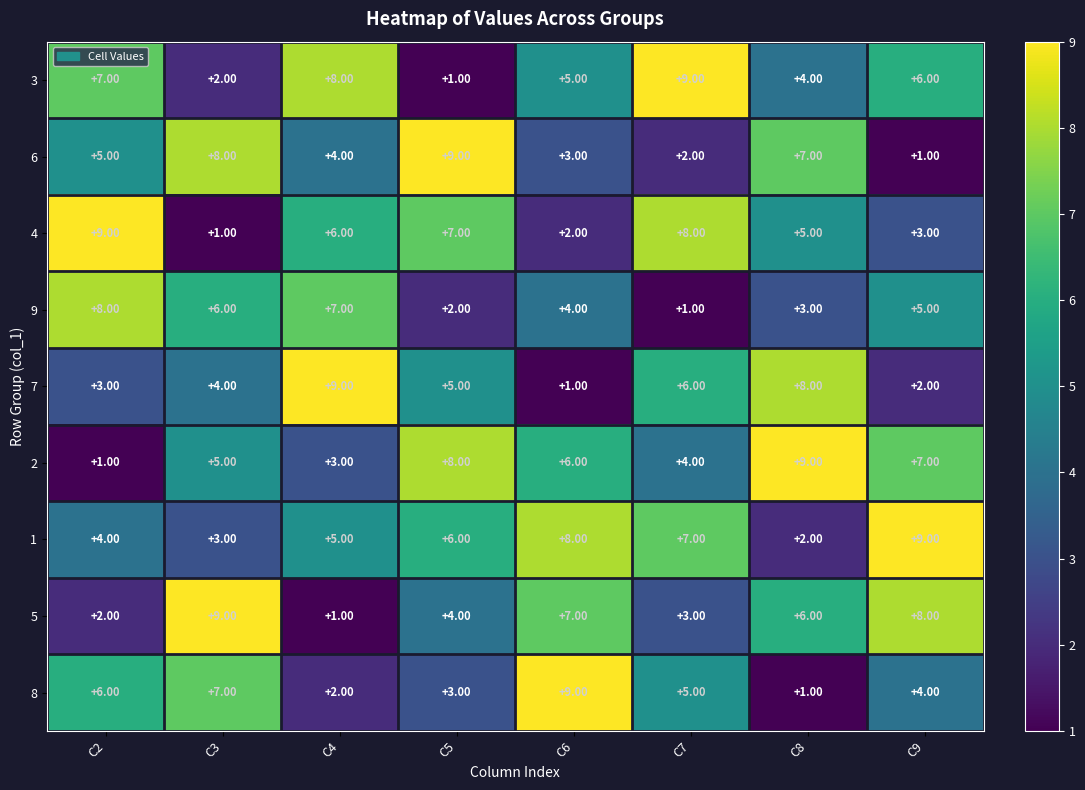

What is the average value of the 4 series?

5